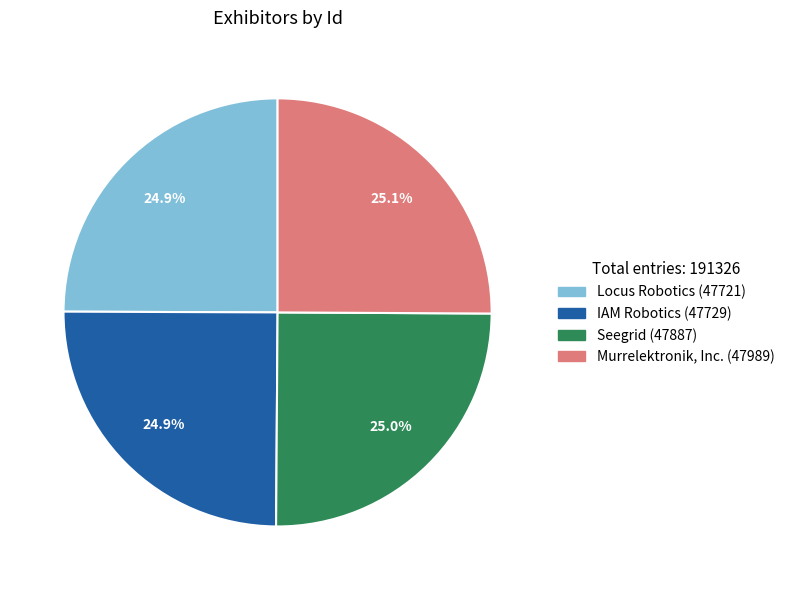

Is it true that Murrelektronik, Inc. is 25% of the pie?

True